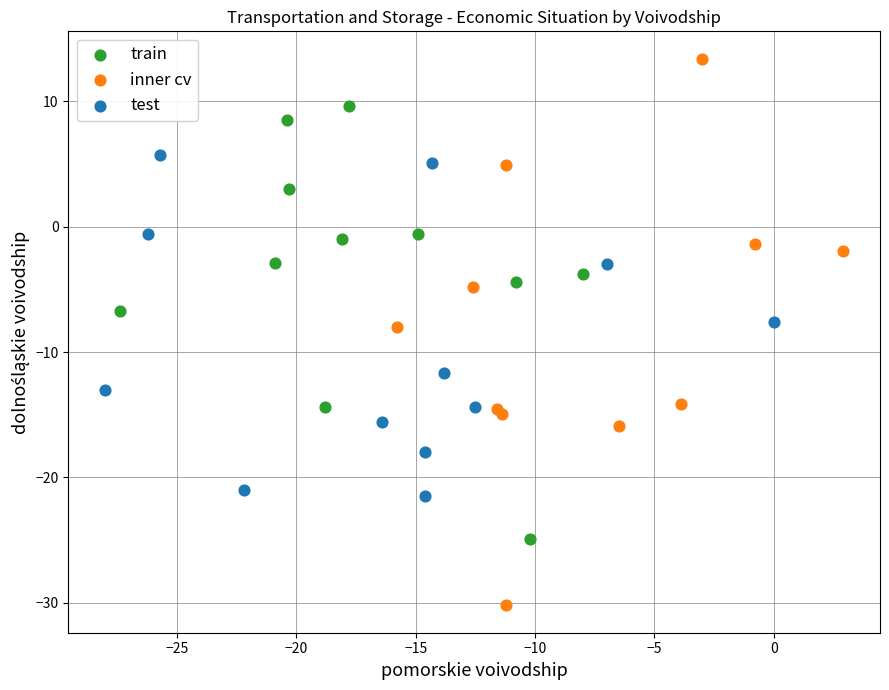

Which series reaches the maximum Y coordinate?

inner cv